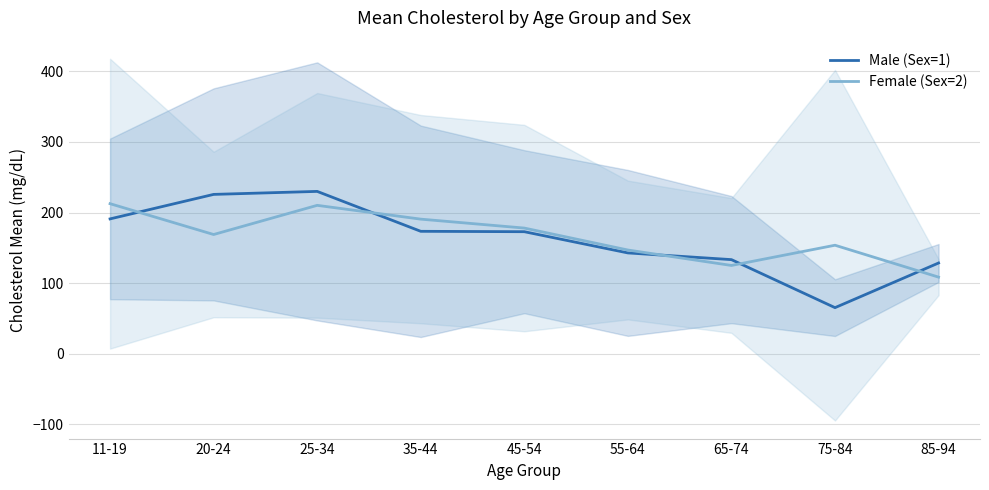

Which series has the largest range (max minus min)?

Male (Sex=1)